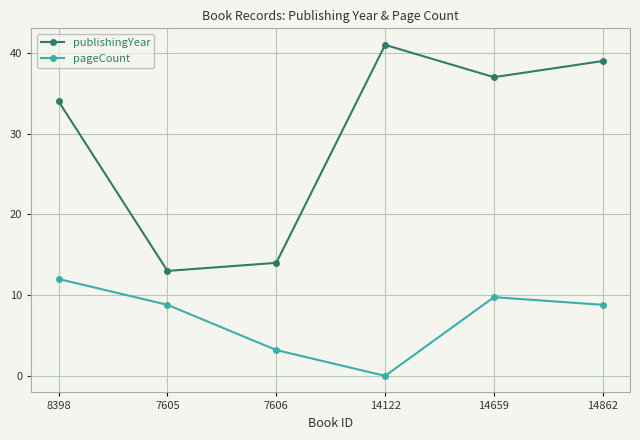

At which category is the sum across all series the highest?

14862